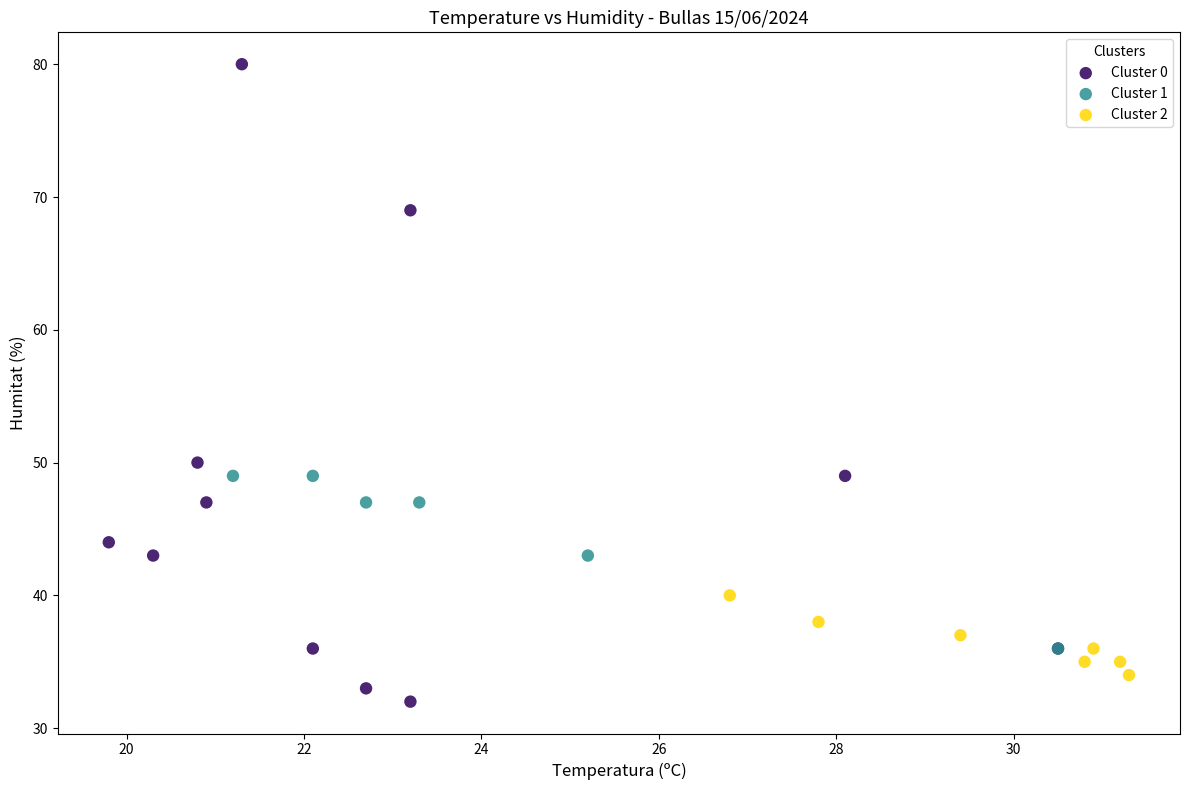

Which series has the largest Y range (max minus min)?

Cluster 0